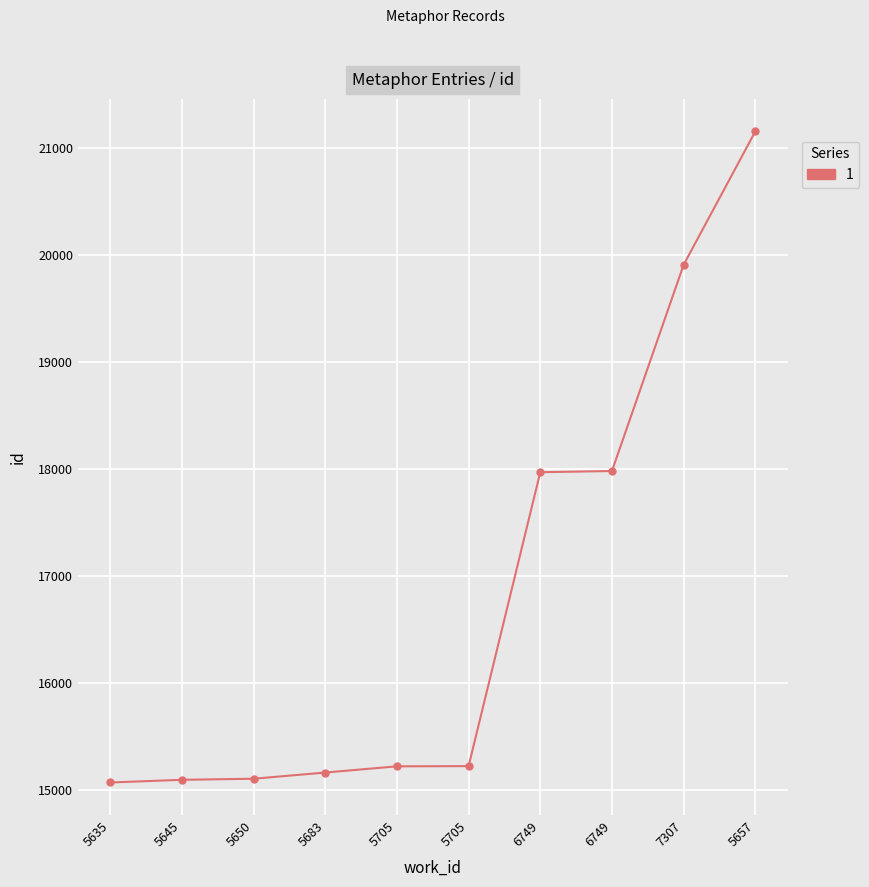

Count the number of categories in the chart.

10